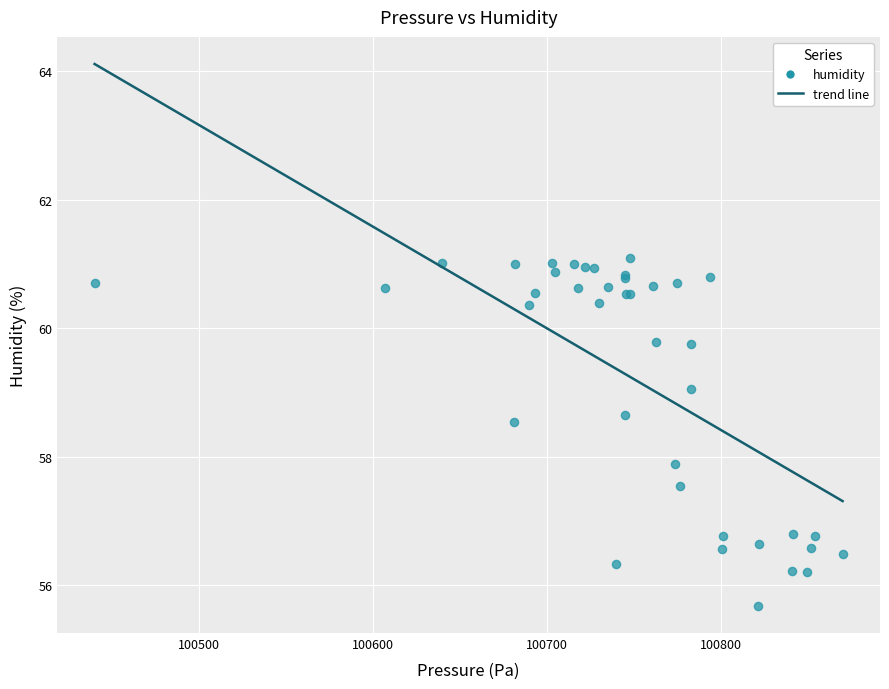

What Y value in the scatter plot is closest to 58?

57.9